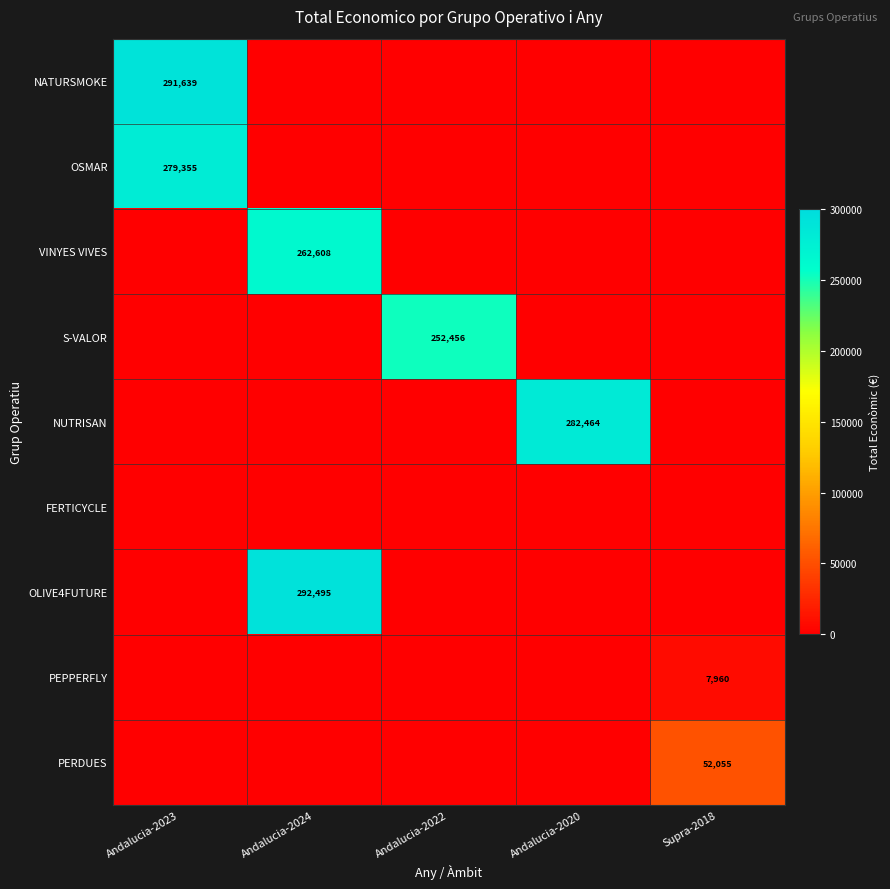

What is the average value of the OSMAR series?

55871